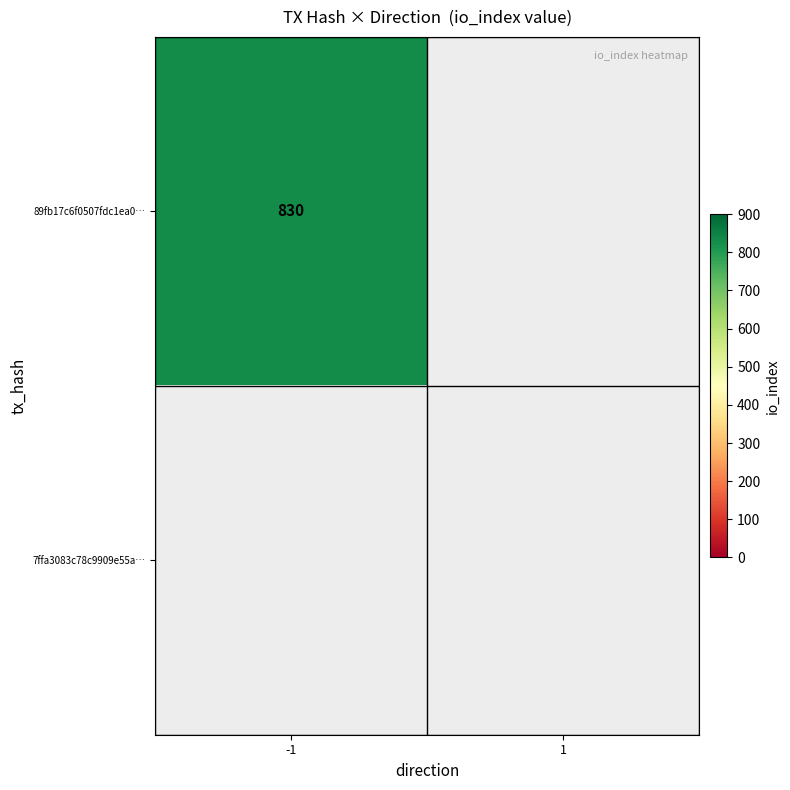

Is the value of -1 at 1 greater than the value of 1 at 1?

No